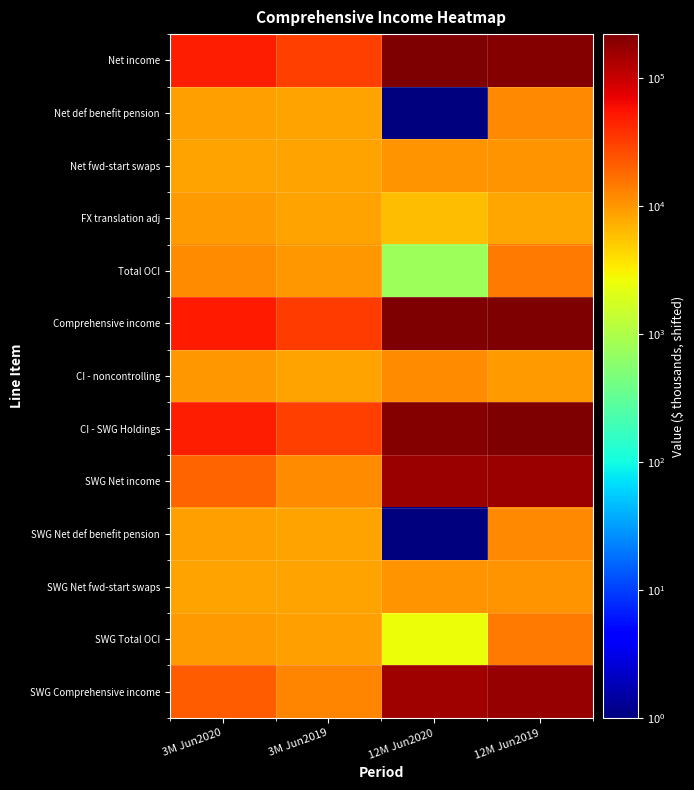

Reading left to right, extract all data points from this chart.

Net income: 3M Jun2020=47708	3M Jun2019=30659	12M Jun2020=219144	12M Jun2019=207850
Net def benefit pension: 3M Jun2020=8854	3M Jun2019=8446	12M Jun2020=1	12M Jun2019=12056
Net fwd-start swaps: 3M Jun2020=8462	3M Jun2019=8463	12M Jun2020=10368	12M Jun2019=10368
FX translation adj: 3M Jun2020=9621	3M Jun2019=8614	12M Jun2020=6076	12M Jun2019=7996
Total OCI: 3M Jun2020=11283	3M Jun2019=9869	12M Jun2020=791	12M Jun2019=14766
Comprehensive income: 3M Jun2020=51164	3M Jun2019=32701	12M Jun2020=212108	12M Jun2019=214789
CI - noncontrolling: 3M Jun2020=9743	3M Jun2019=8603	12M Jun2020=11566	12M Jun2019=9350
CI - SWG Holdings: 3M Jun2020=49248	3M Jun2019=31925	12M Jun2020=208369	12M Jun2019=213266
SWG Net income: 3M Jun2020=19769	3M Jun2019=11196	12M Jun2020=159781	12M Jun2019=160456
SWG Net def benefit pension: 3M Jun2020=8854	3M Jun2019=8446	12M Jun2020=1	12M Jun2019=12056
SWG Net fwd-start swaps: 3M Jun2020=8462	3M Jun2019=8463	12M Jun2020=10368	12M Jun2019=10368
SWG Total OCI: 3M Jun2020=9489	3M Jun2019=9082	12M Jun2020=2542	12M Jun2019=14597
SWG Comprehensive income: 3M Jun2020=21431	3M Jun2019=12451	12M Jun2020=154496	12M Jun2019=167226